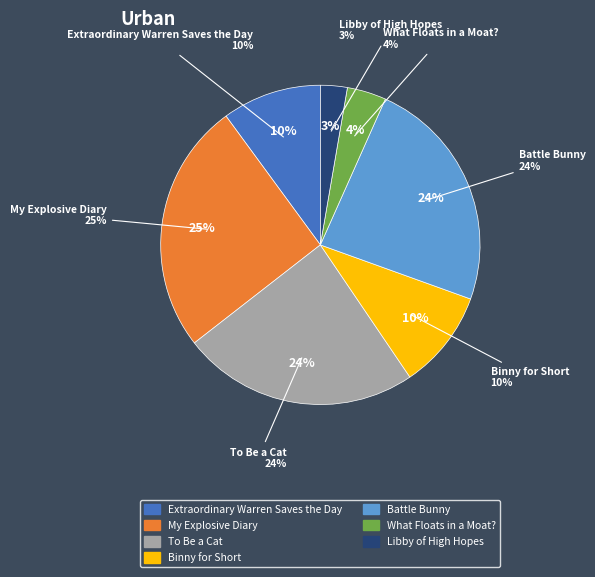

Rank the categories by value from lowest to highest.

Libby of High Hopes, What Floats in a Moat?, Binny for Short, Extraordinary Warren Saves the Day, Battle Bunny, To Be a Cat, My Explosive Diary